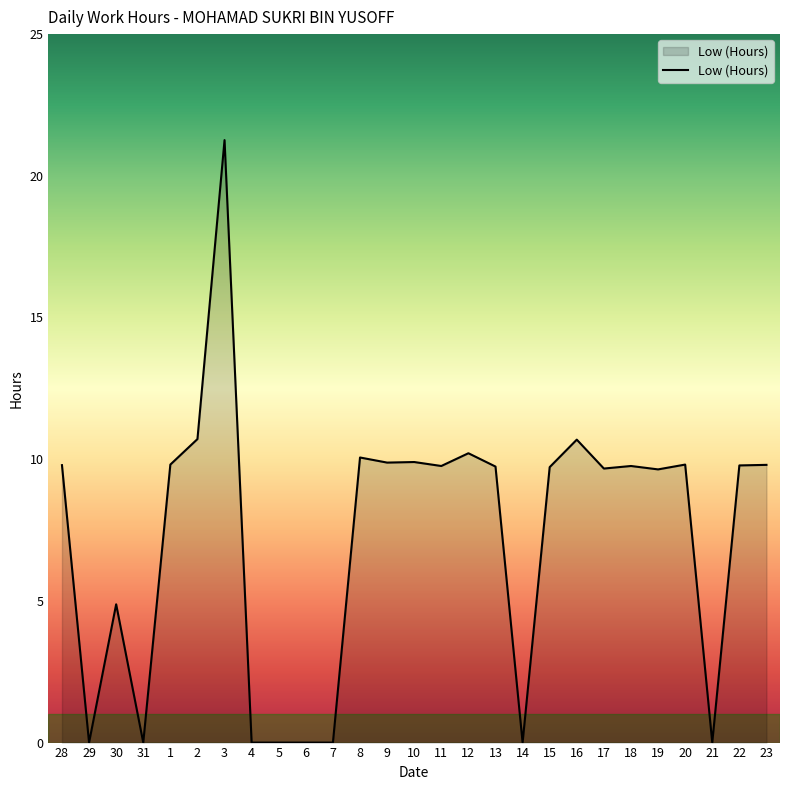

Count the number of data series in this chart.

1